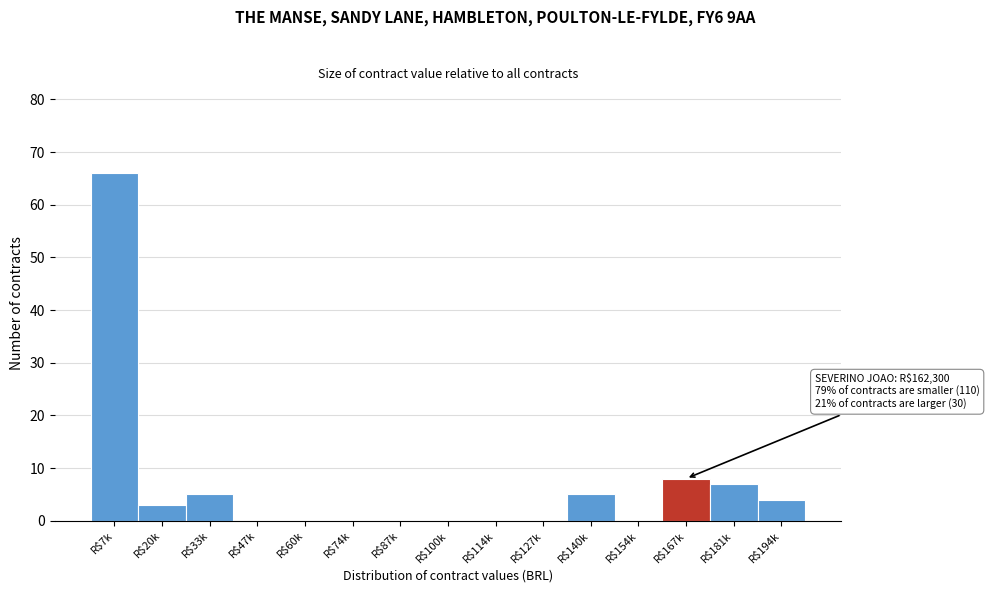

True or false: the data shows 0 at R$47k.

True